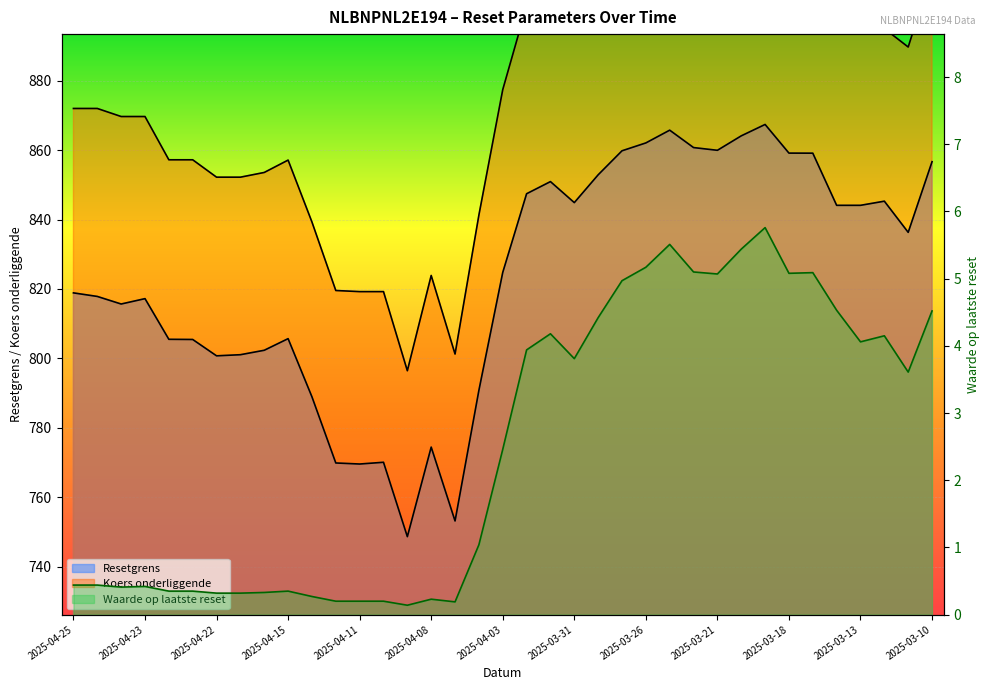

True or false: Waarde op laatste reset and Resetgrens intersect in this chart.

False